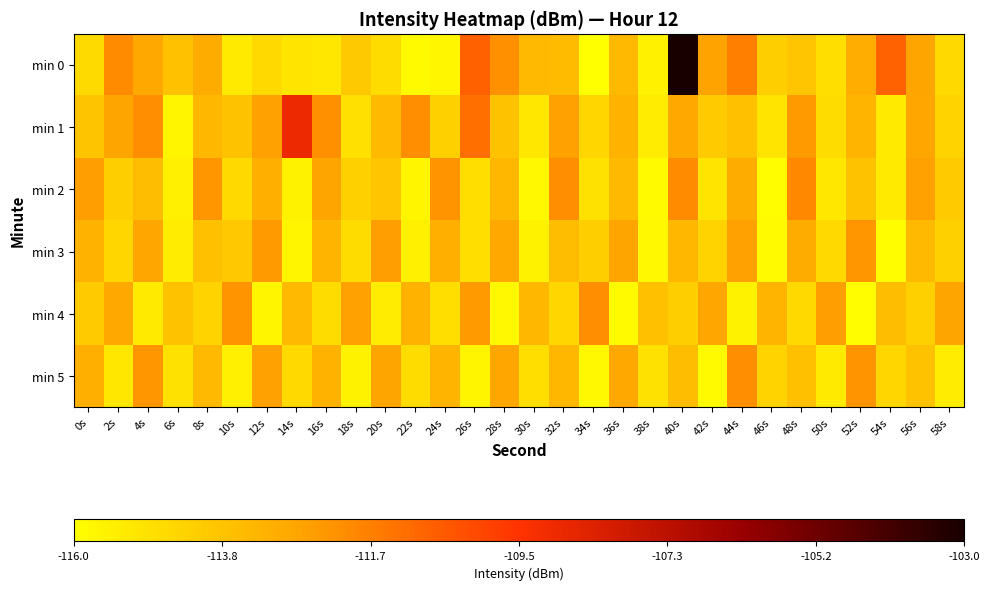

Between 40s and 46s, which series saw the biggest shift?

min 0